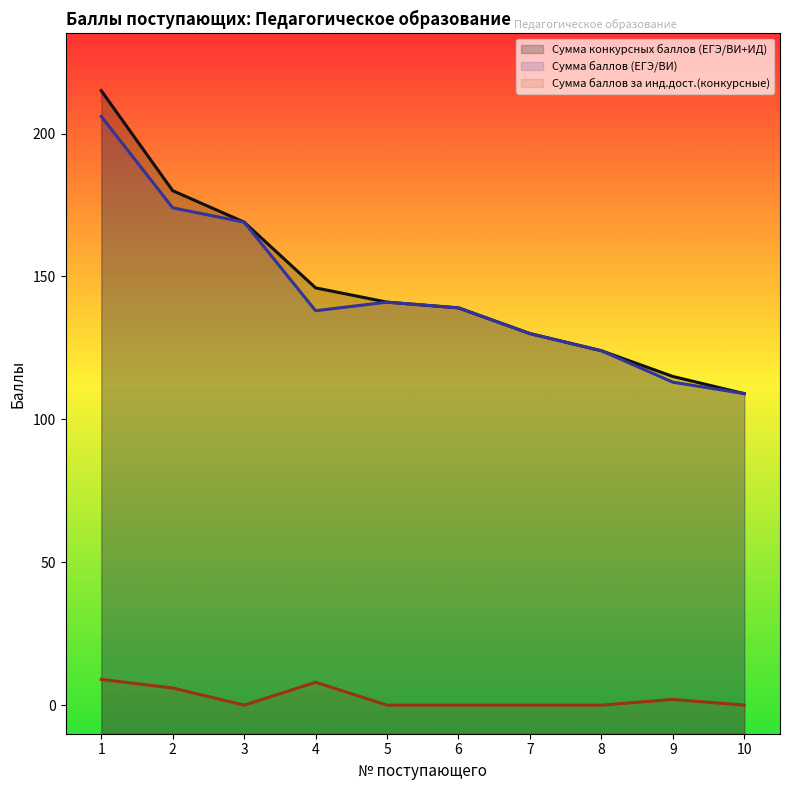

At which category is the sum across all series the highest?

1